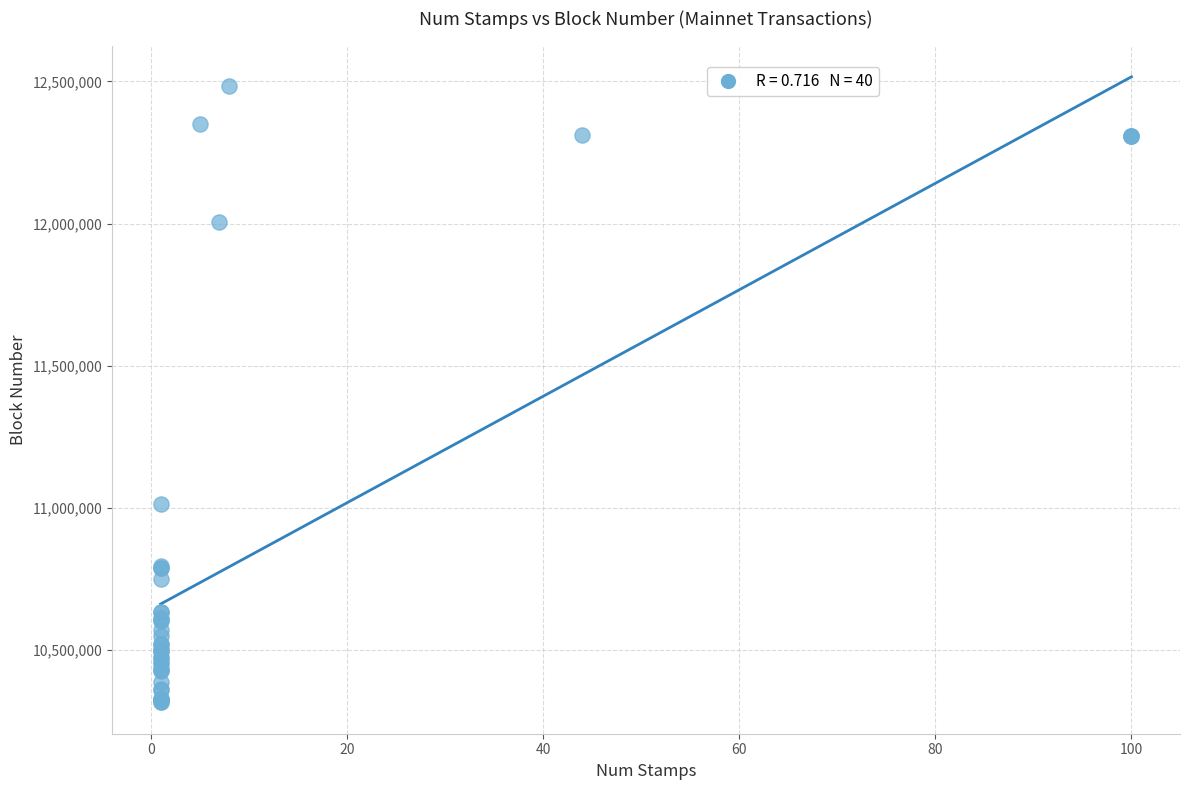

What Y value in the scatter plot is closest to 11399629?

11012156